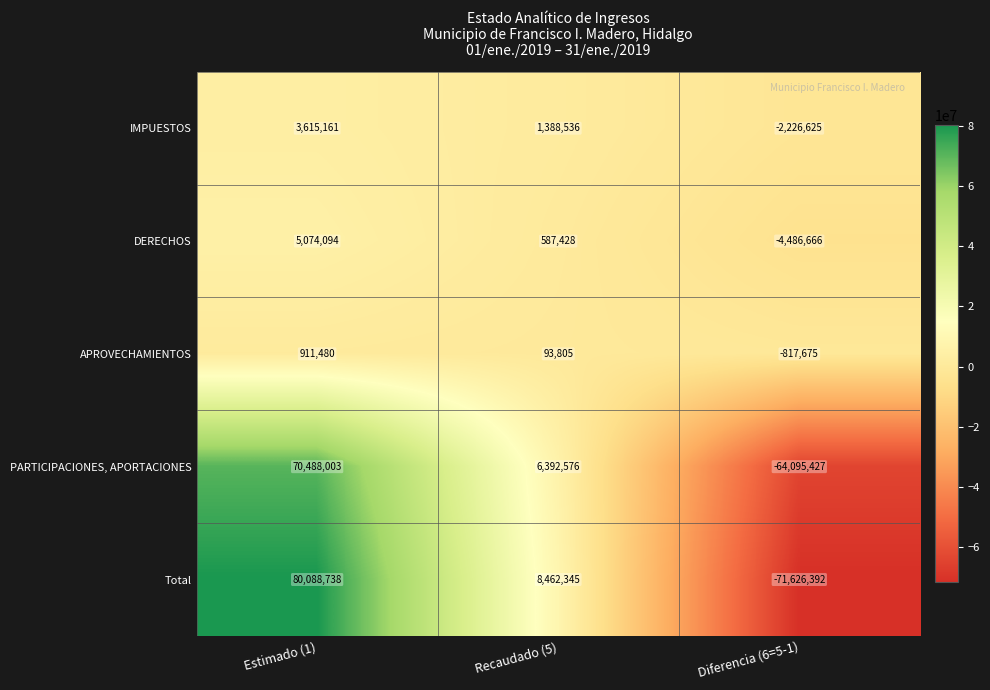

Count the number of data series in this chart.

5